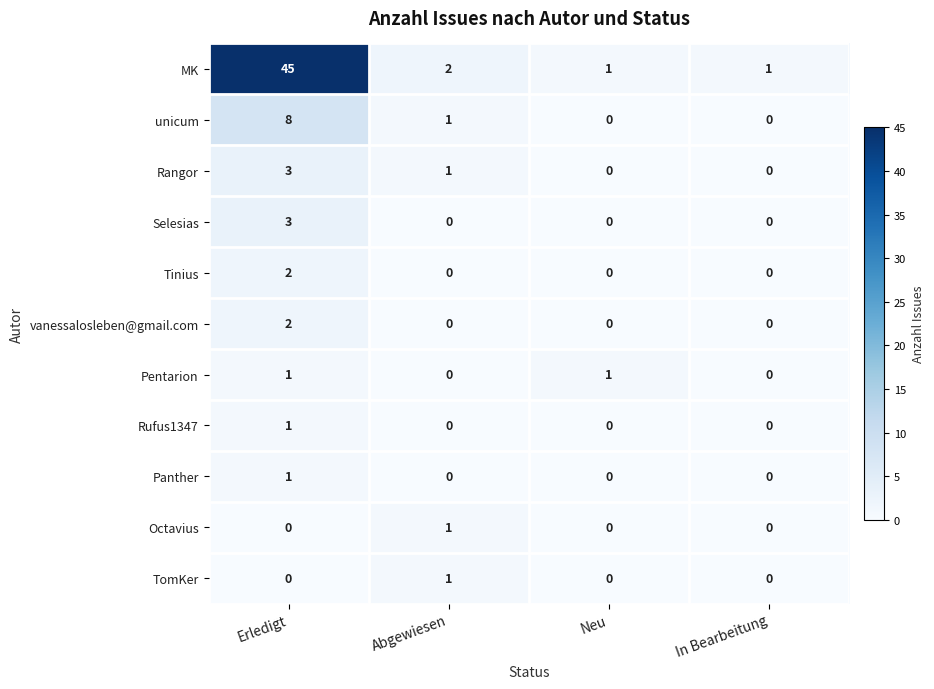

The TomKer series shows 1 at Neu. True or false?

False